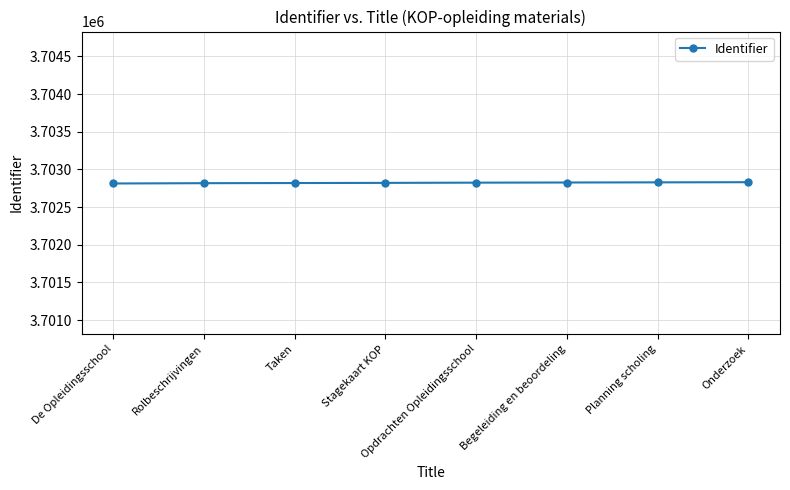

What is the ratio of the value at Onderzoek to the value at Stagekaart KOP?

1.0